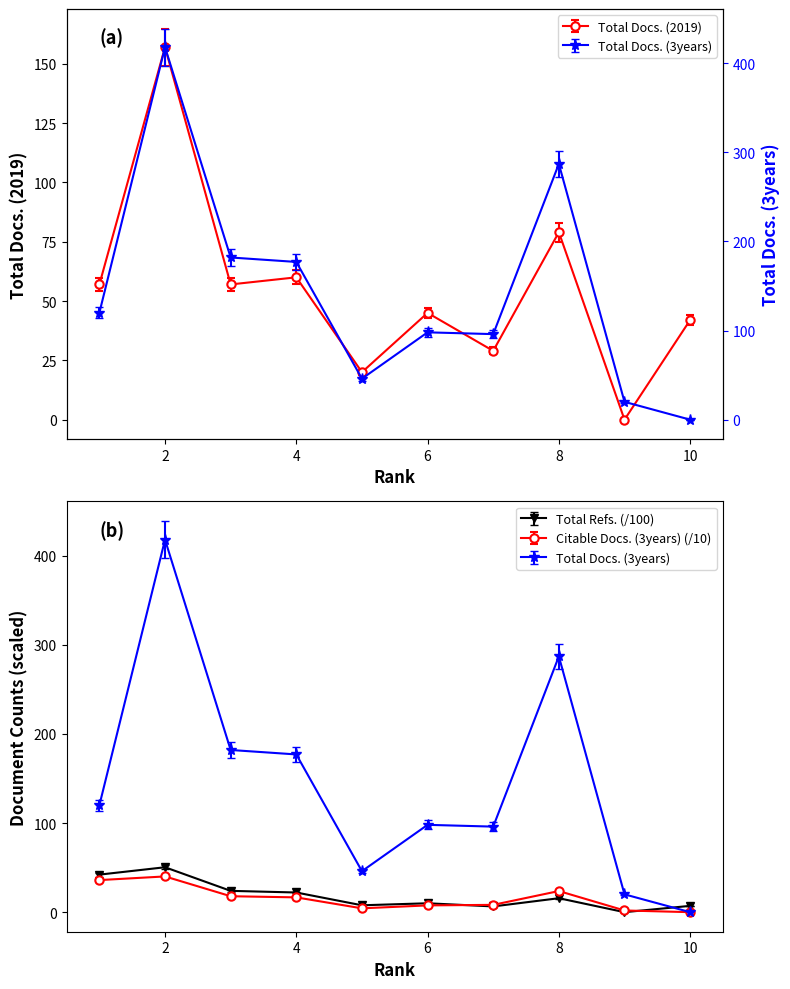

What is the approximate value of Total Docs. (2019) at 3?

57.0